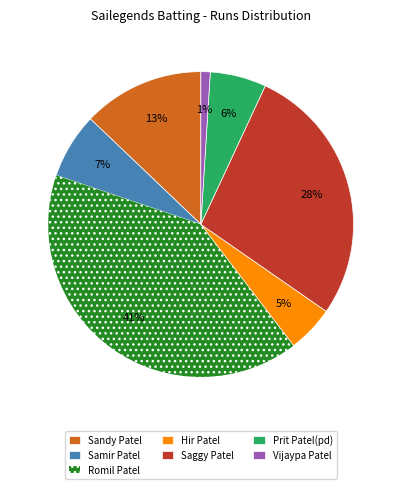

Which slice is the smallest?

Vijaypa Patel